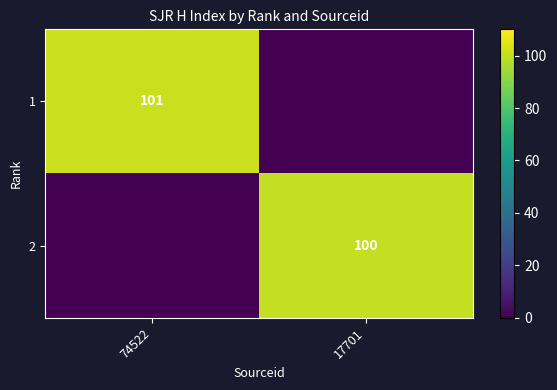

Which label corresponds to the smallest value in the chart?

17701